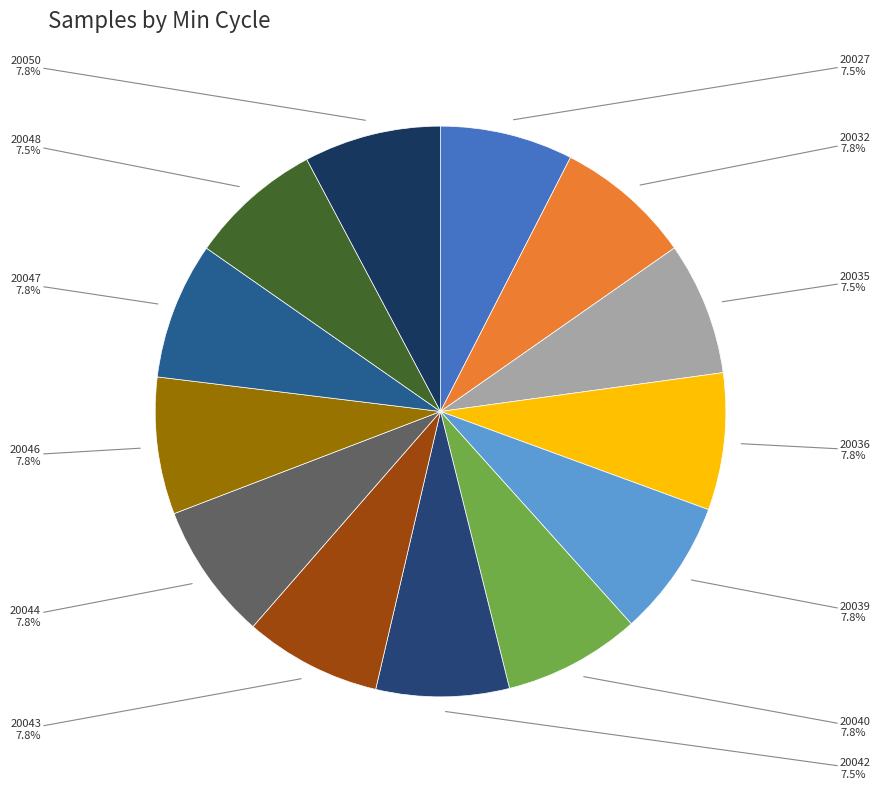

Is there a majority slice in this chart?

No